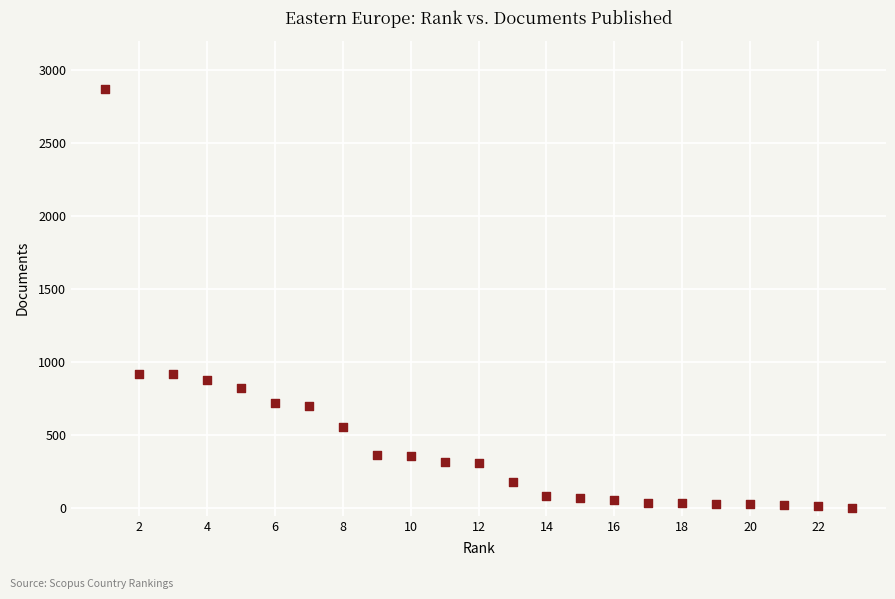

What is the range of Y values (max minus min)?

2867